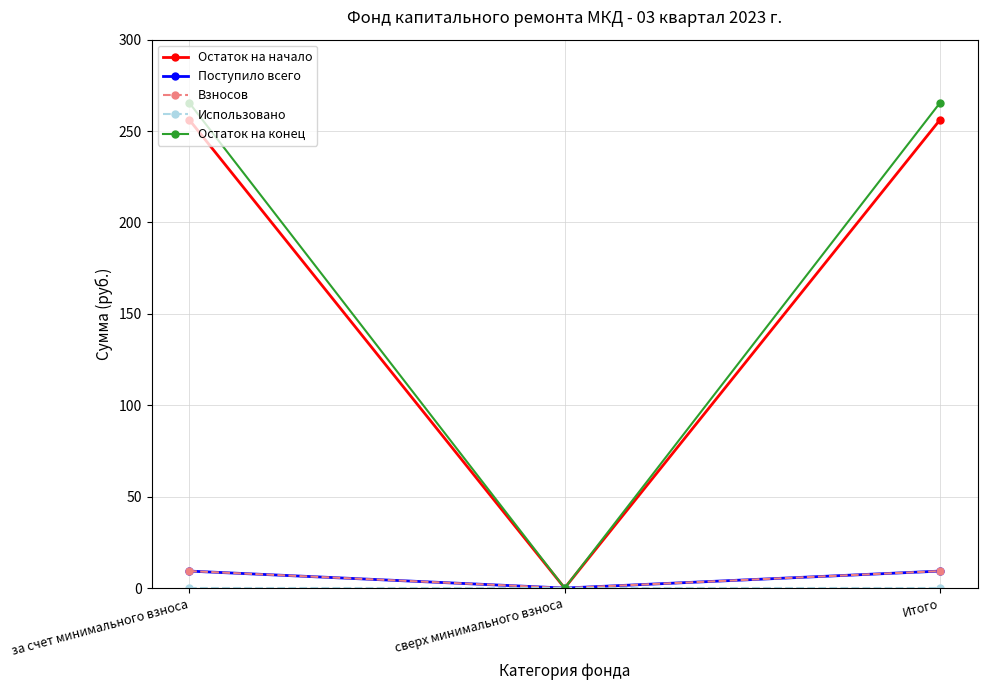

What is the label of the 1st point from the right?

Итого